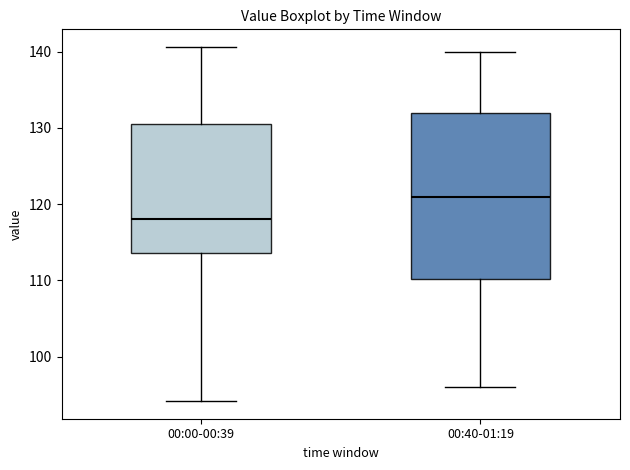

Which box is the tallest, from its lower edge to its upper edge?

00:40-01:19